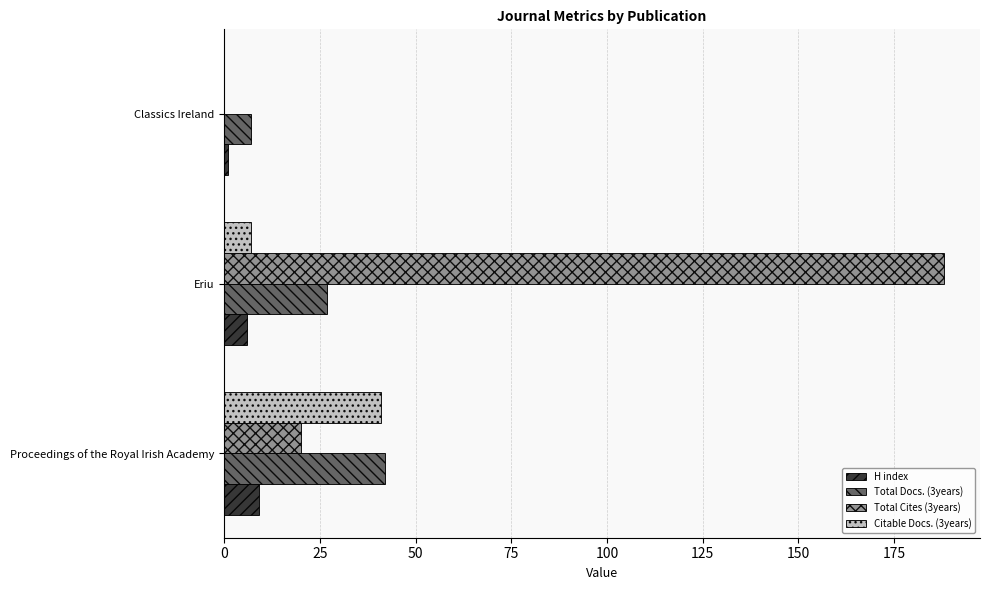

How many categories are shown in the chart?

3